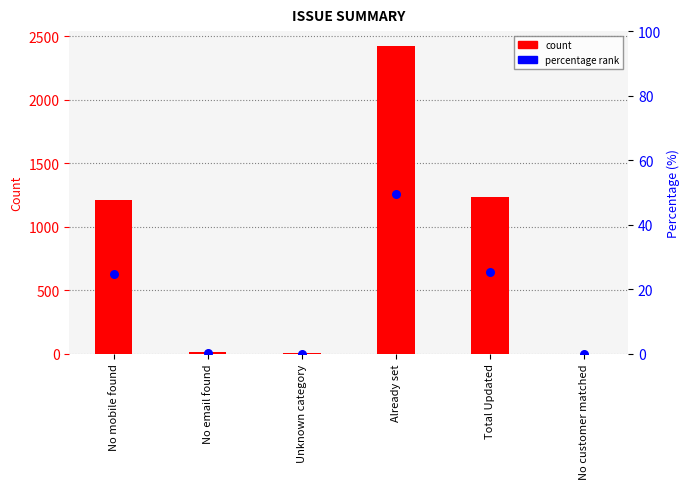

What are all the series names shown in the legend?

count, percentage rank